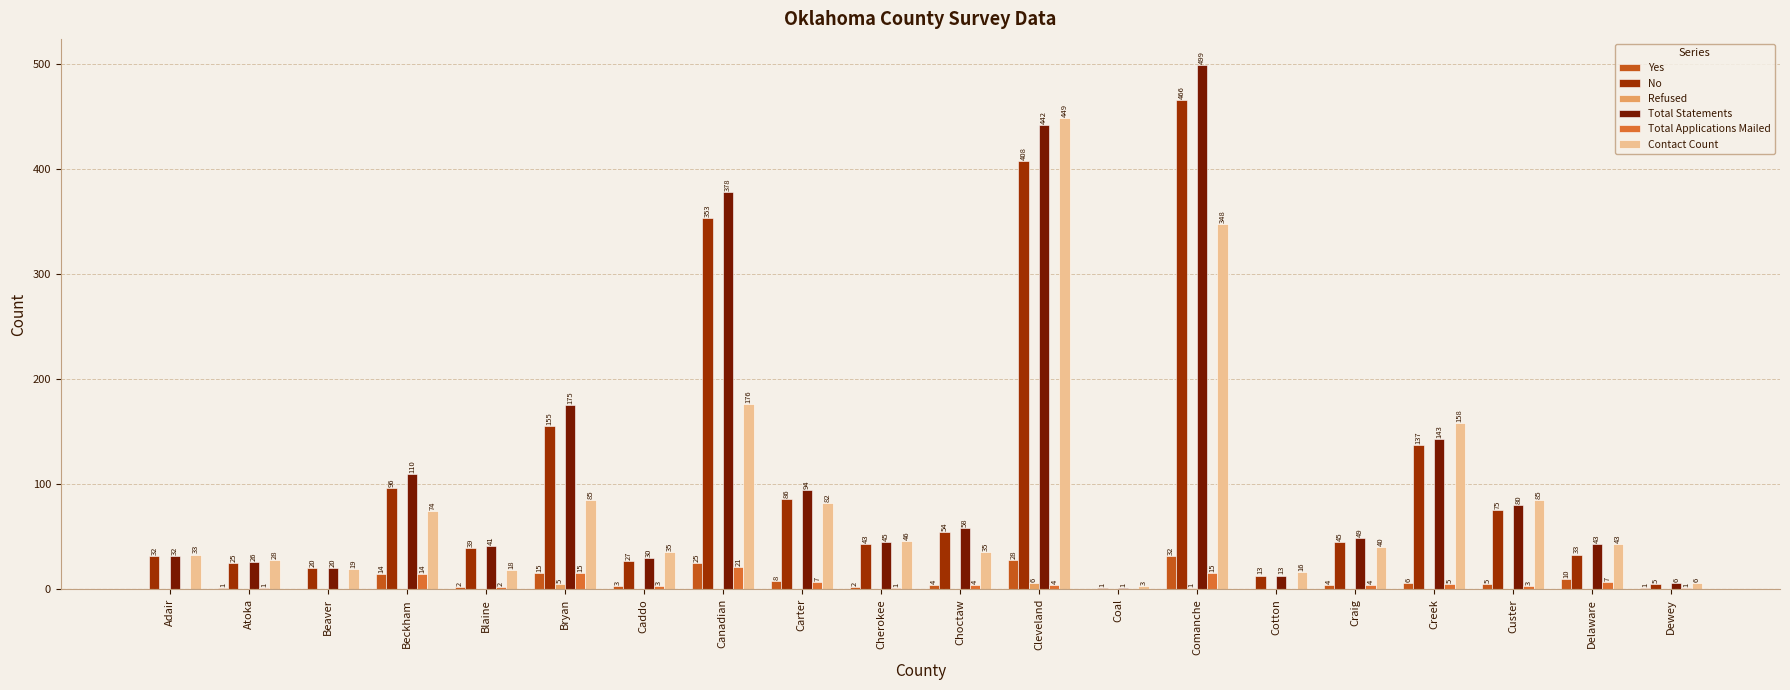

Which has a higher value, Cherokee or Craig?

Craig